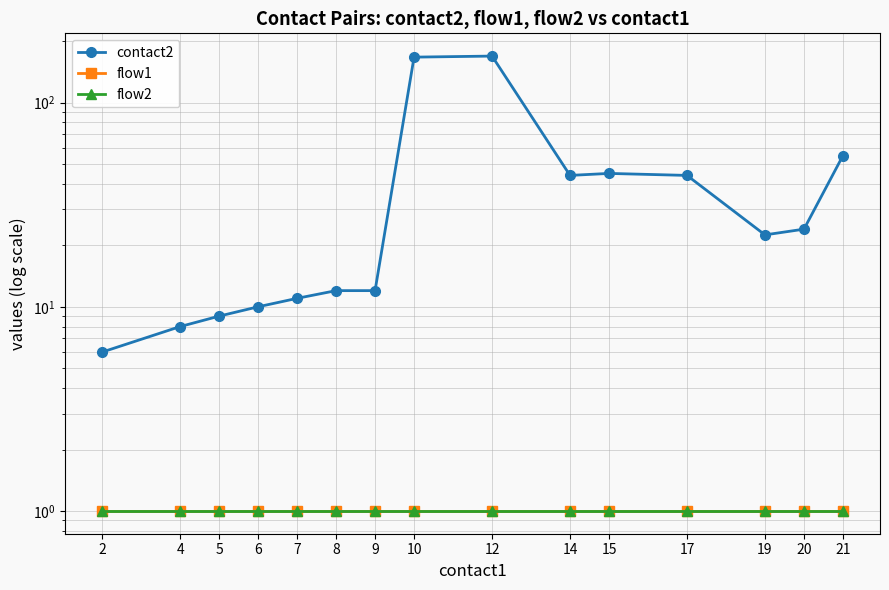

What is the total value across all series at 9?

14.0